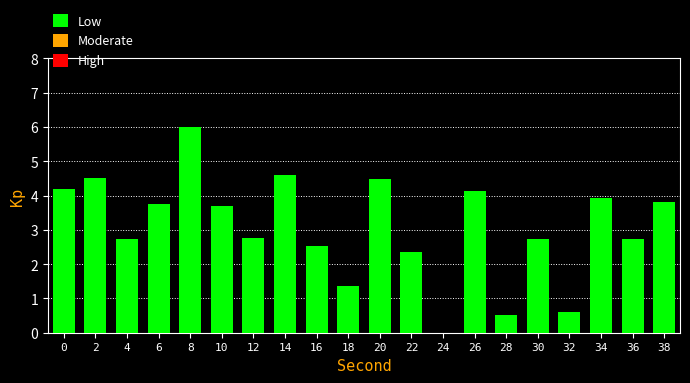

Is it true that the value at 30 is 3.7?

False